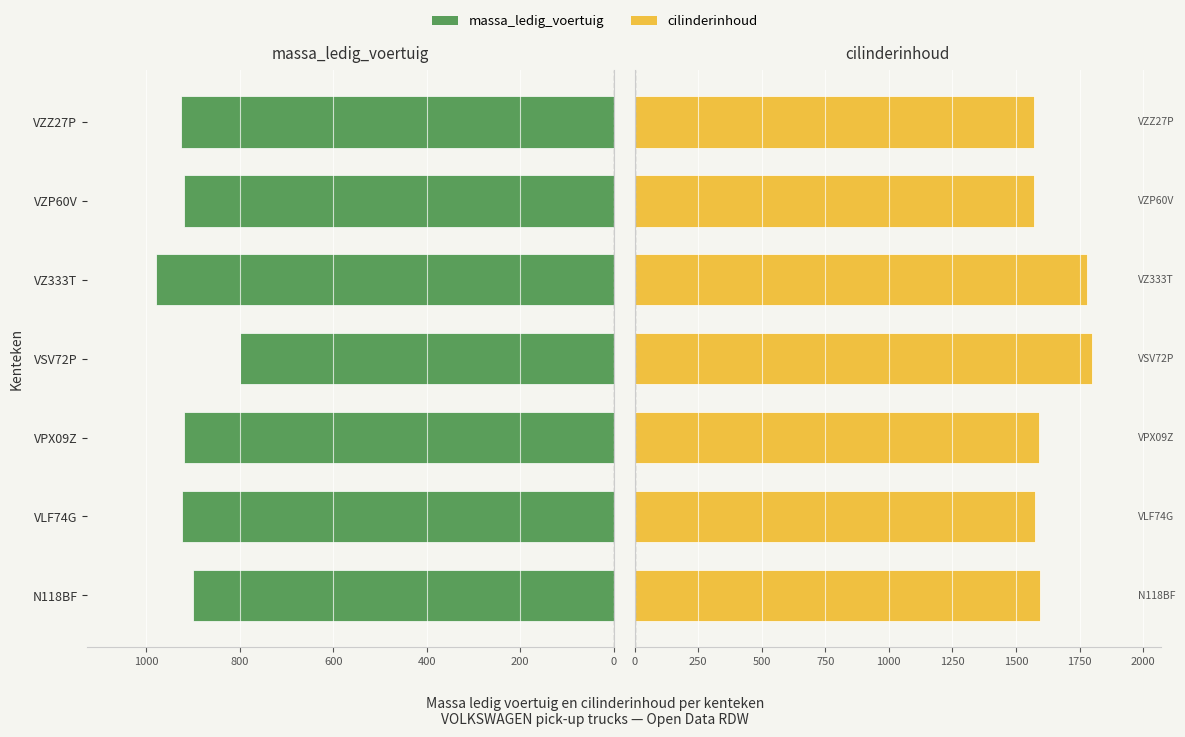

Rank the series by their maximum value, from highest to lowest.

cilinderinhoud, massa_ledig_voertuig